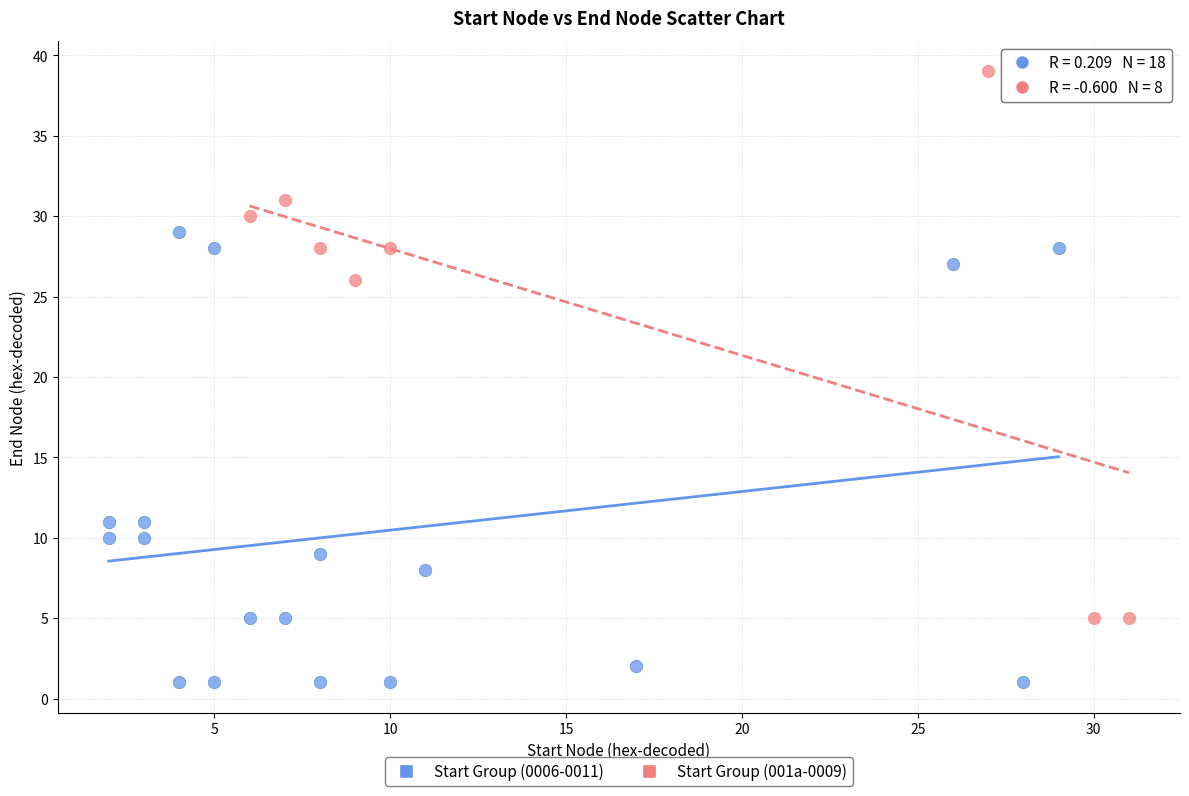

Which series reaches the minimum Y coordinate?

Start Group (0006-0011)